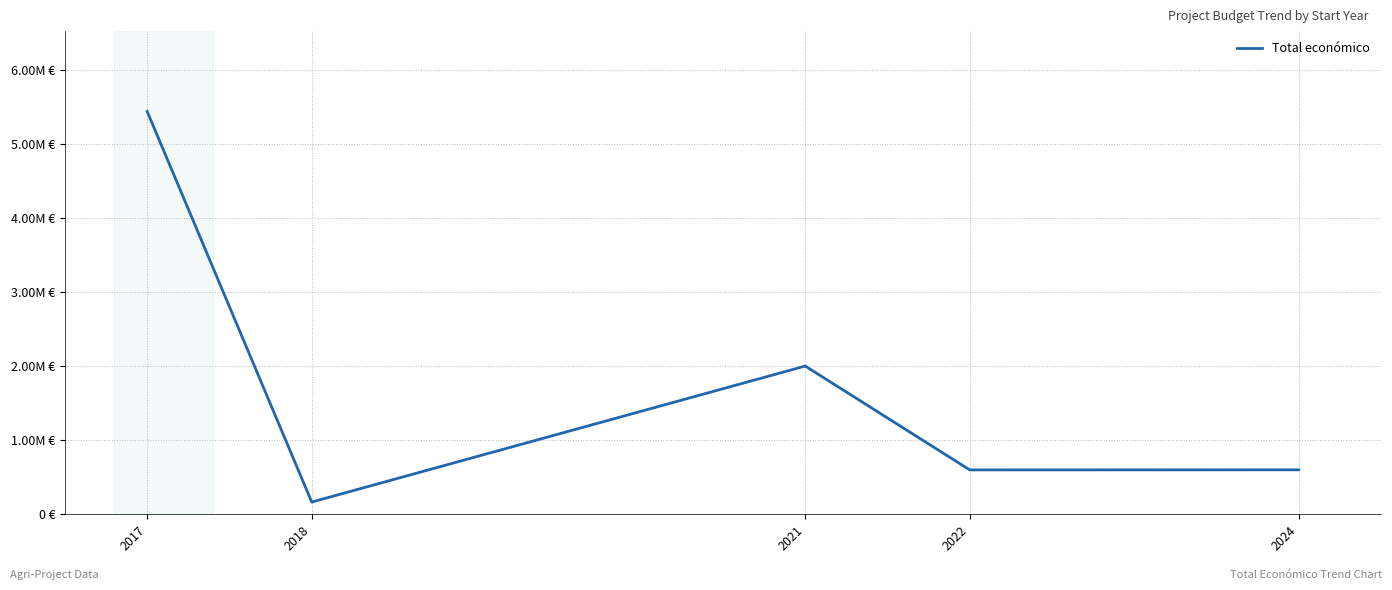

Approximately how many times larger is the value at 2017 compared to 2024?

9.1